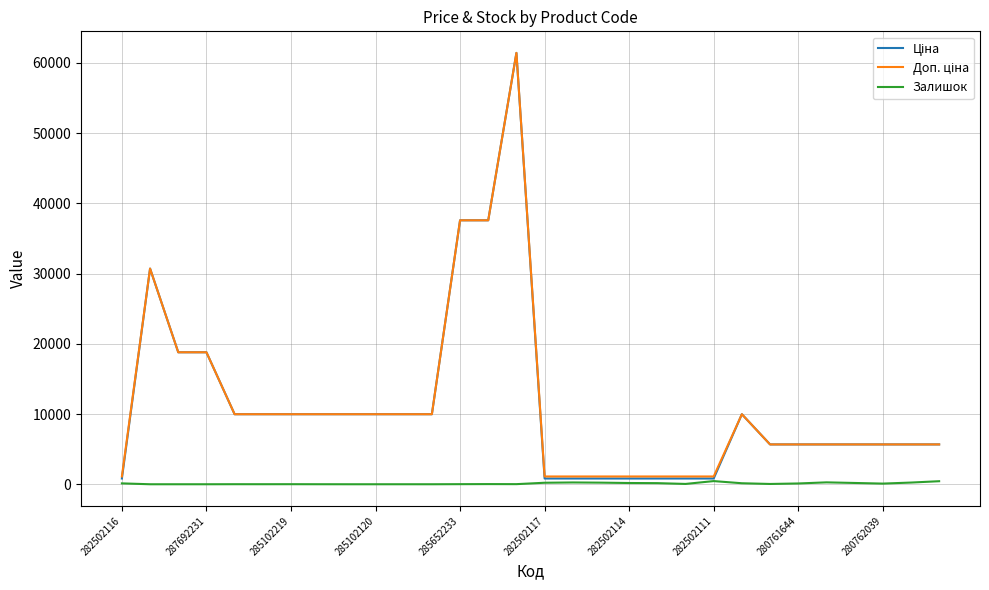

In Ціна, how many points are higher than both neighbors (excluding endpoints)?

3